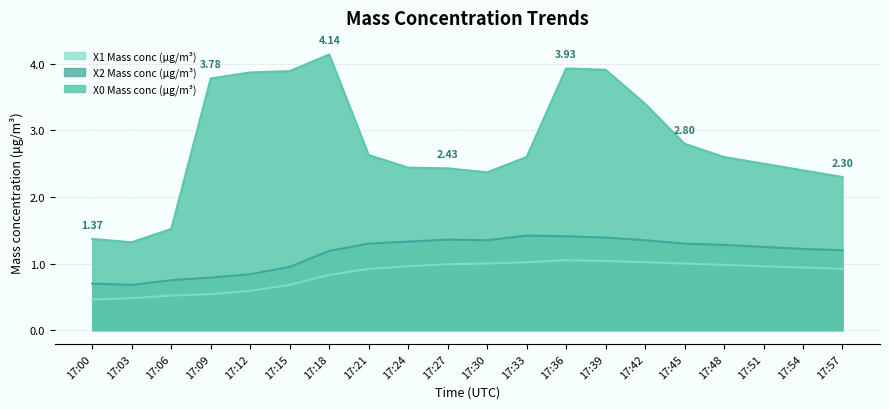

What is the total value across all series at 17:27?

4.8